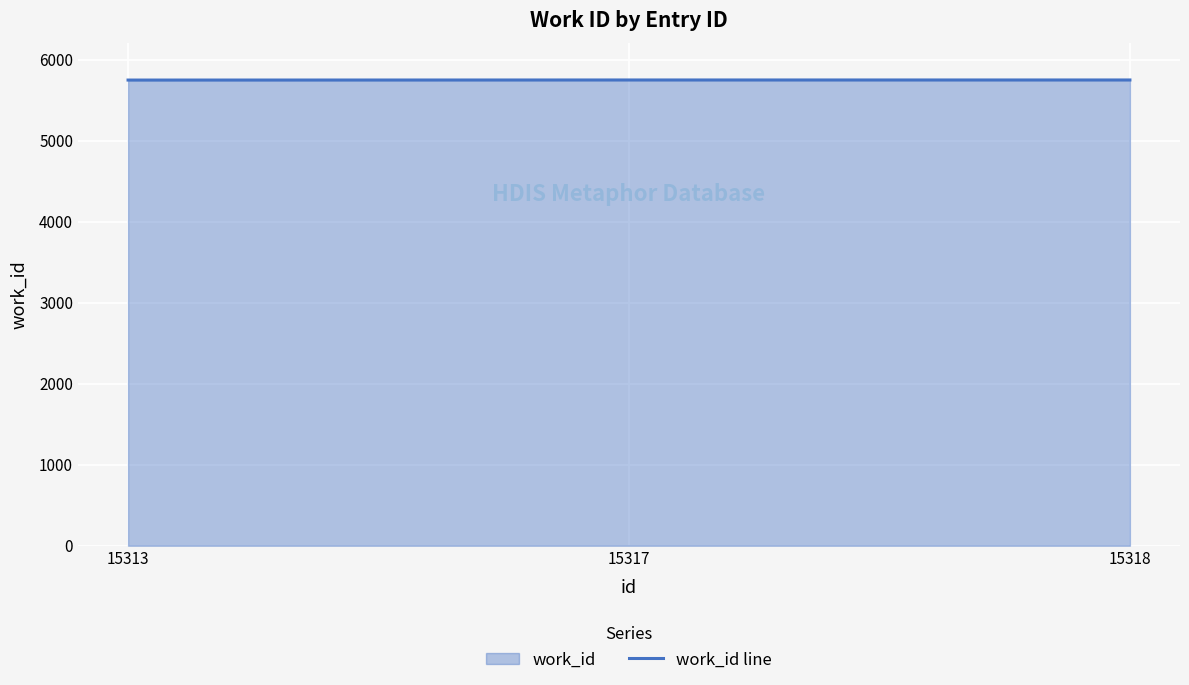

The chart shows a value of 5749 at 15318. True or false?

True